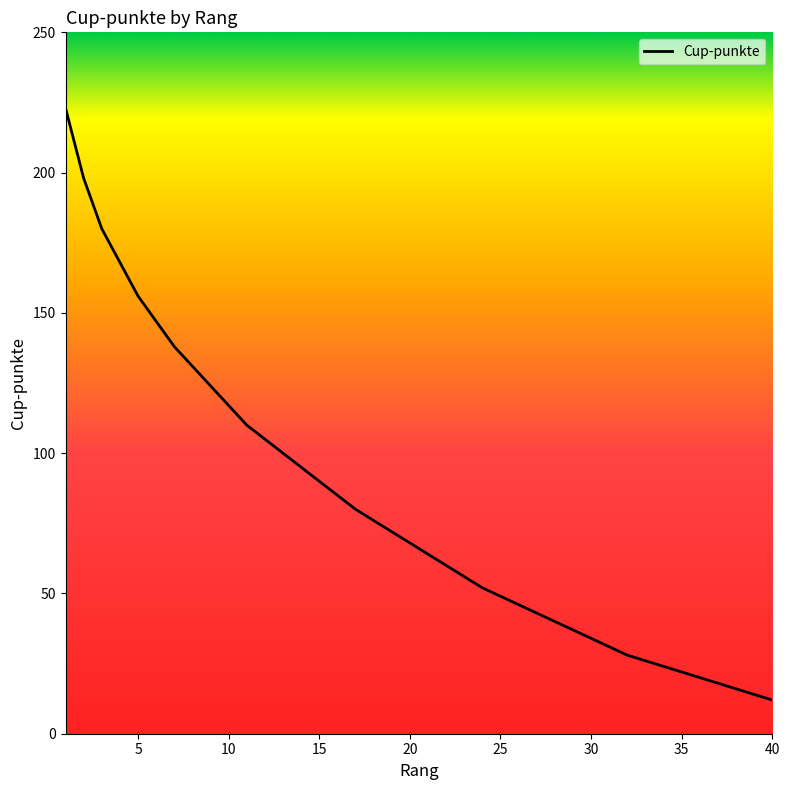

What is the greatest value displayed?

223